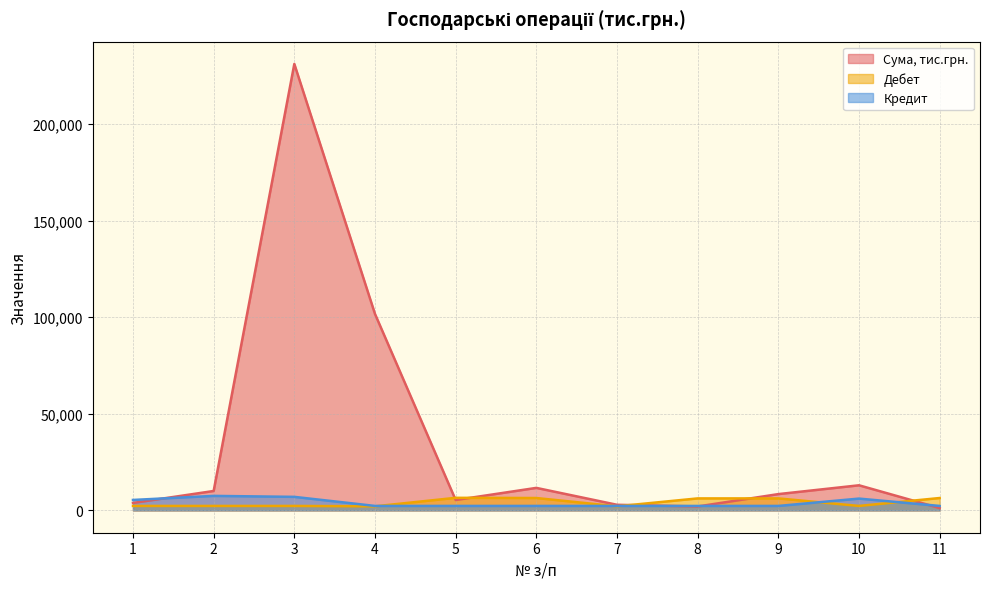

True or false: Дебет has a value of 2116 at 4.

True